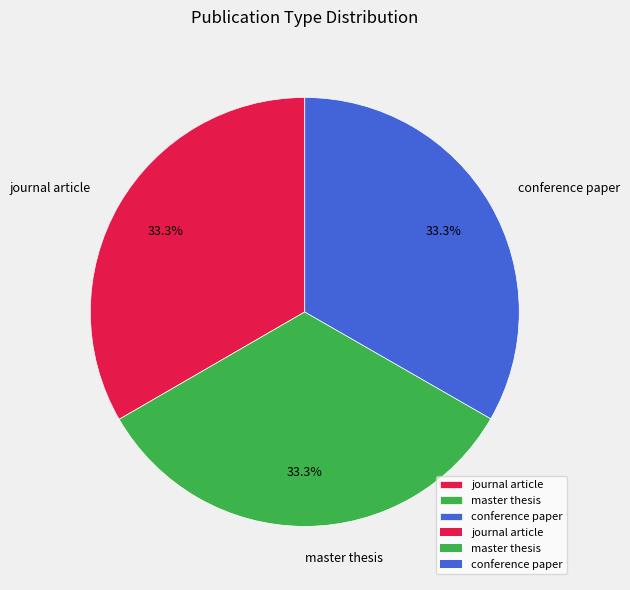

What is the total percentage of journal article and master thesis?

66.7%